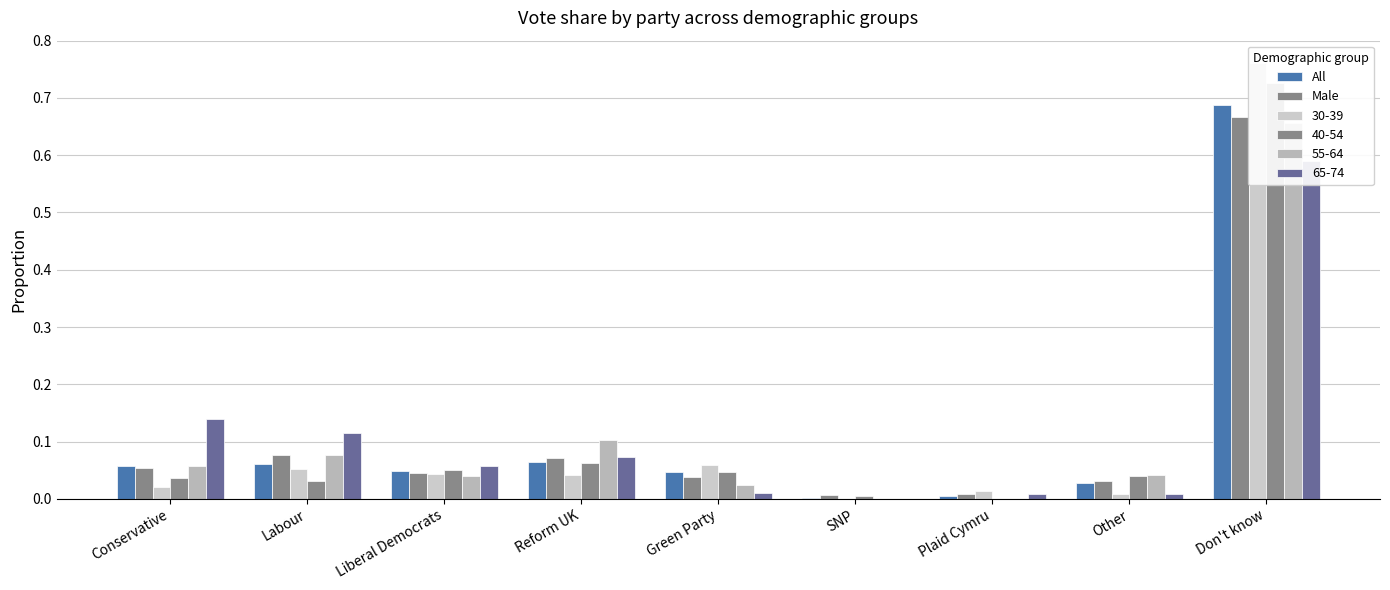

What is the average value of the All series?

0.1